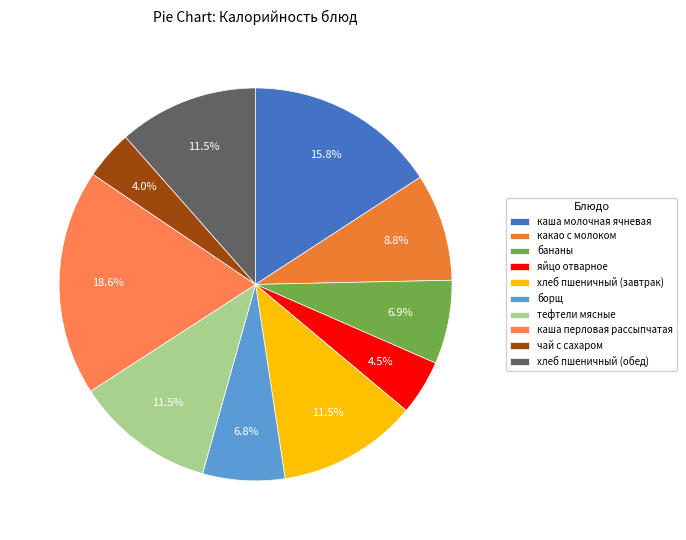

Which category has the biggest portion of the pie?

каша перловая рассыпчатая